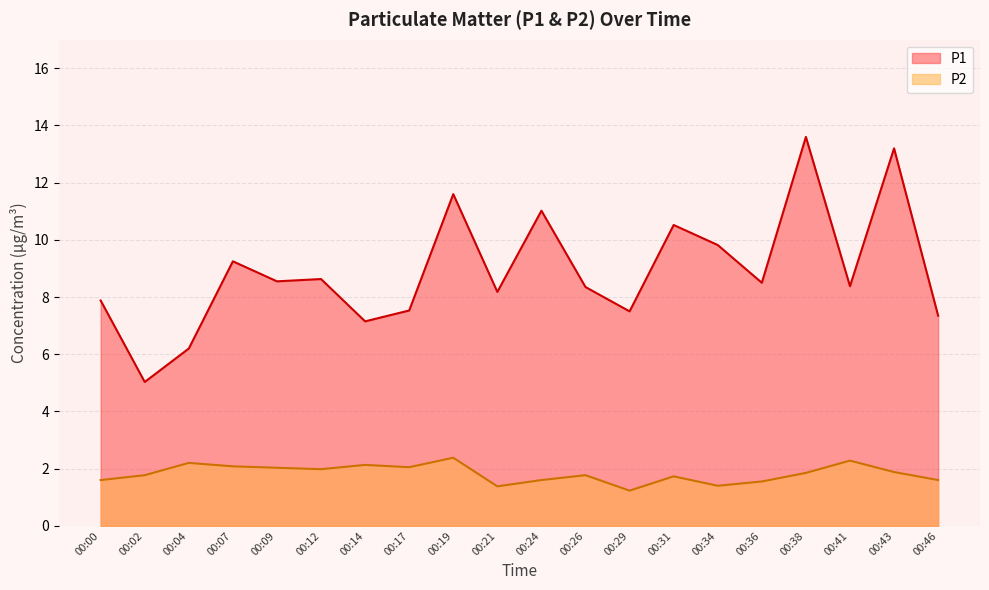

What is the approximate value of P2 at 00:43?

1.9